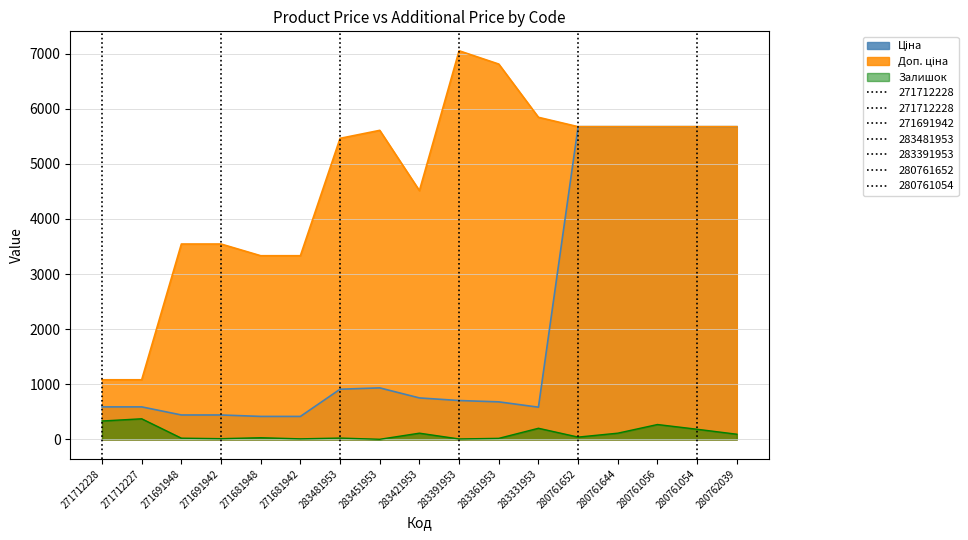

True or false: Ціна and Доп. ціна intersect in this chart.

False